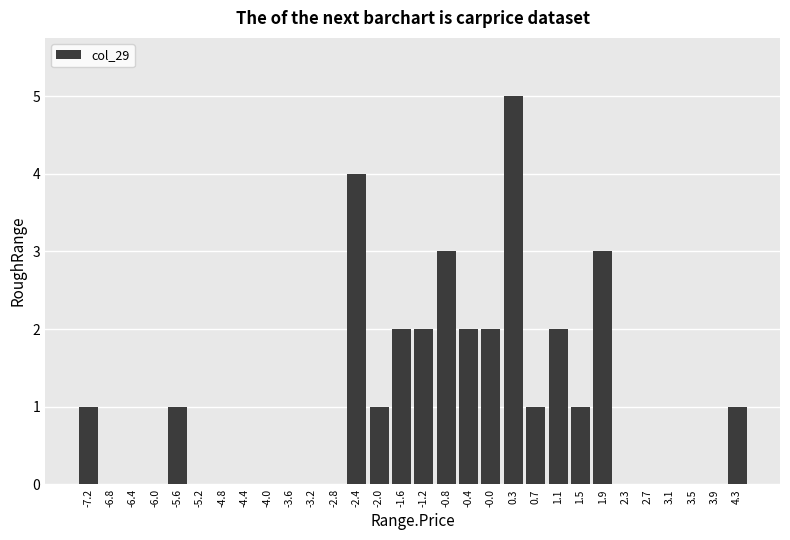

Reading left to right, extract all data points from this chart.

-7.2=1	-6.8=0	-6.4=0	-6.0=0	-5.6=1	-5.2=0	-4.8=0	-4.4=0	-4.0=0	-3.6=0	-3.2=0	-2.8=0	-2.4=4	-2.0=1	-1.6=2	-1.2=2	-0.8=3	-0.4=2	-0.0=2	0.3=5	0.7=1	1.1=2	1.5=1	1.9=3	2.3=0	2.7=0	3.1=0	3.5=0	3.9=0	4.3=1